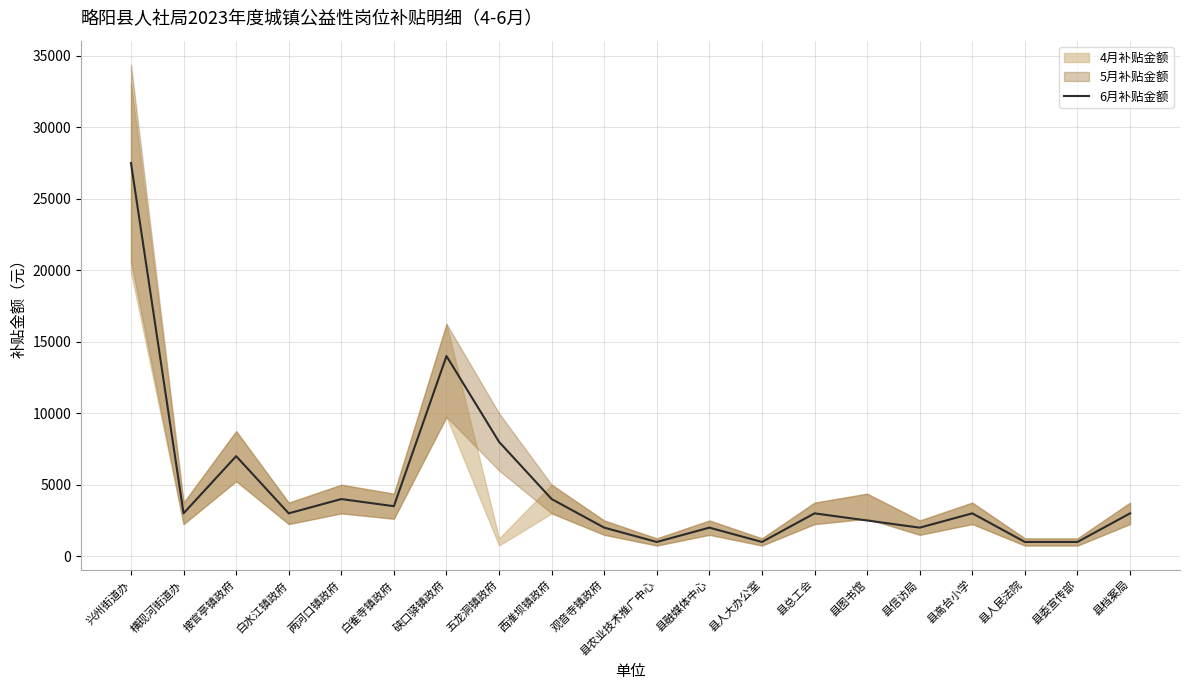

How many points are lower than both their immediate neighbors (excluding endpoints)?

6